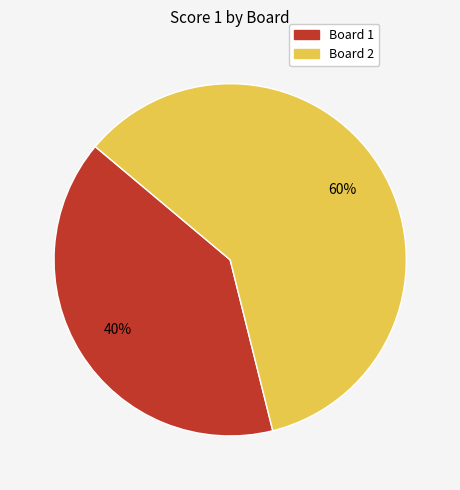

How many segments does this pie chart have?

2